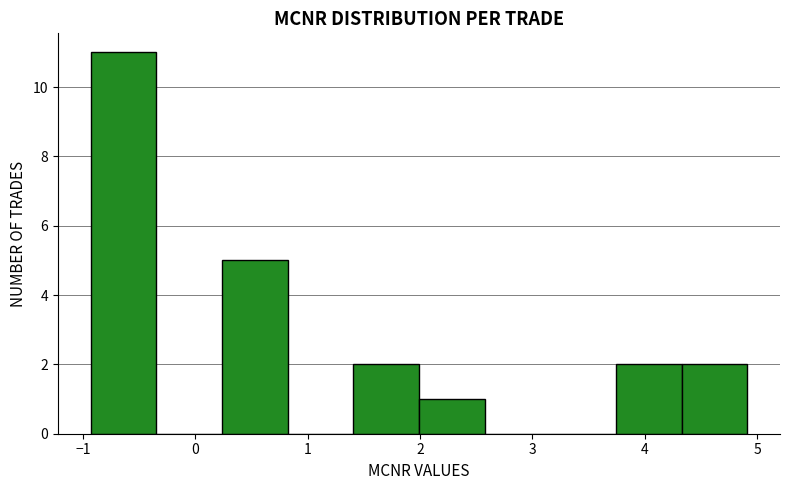

Which range on the x-axis has the tallest bar?

-0.9 to -0.3